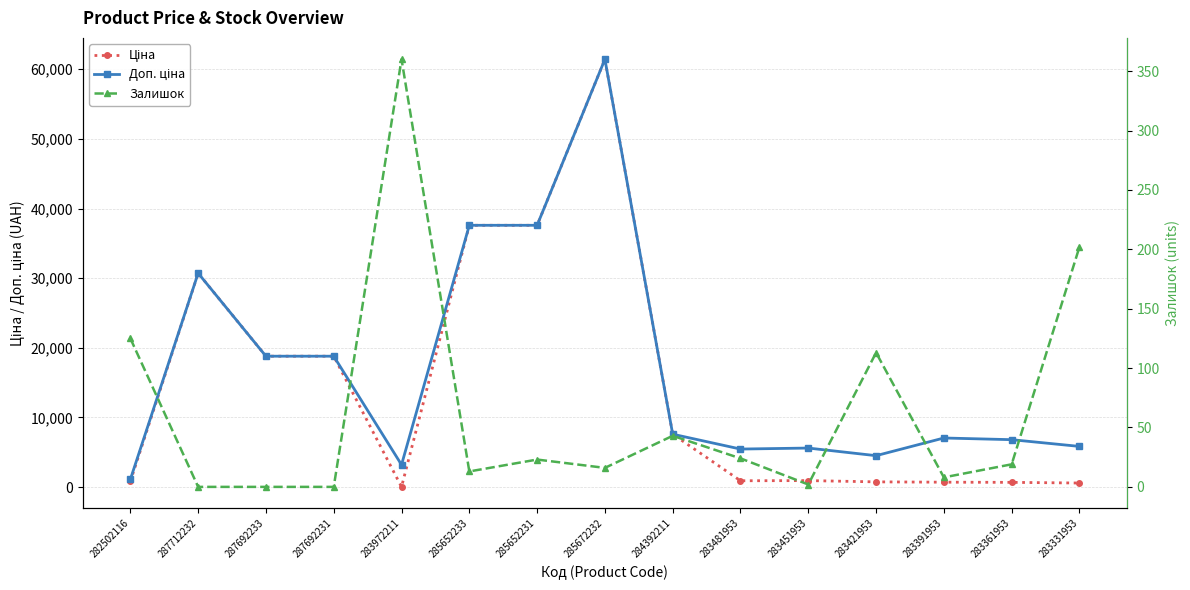

Between 287692231 and 283481953, which series saw the biggest shift?

Ціна